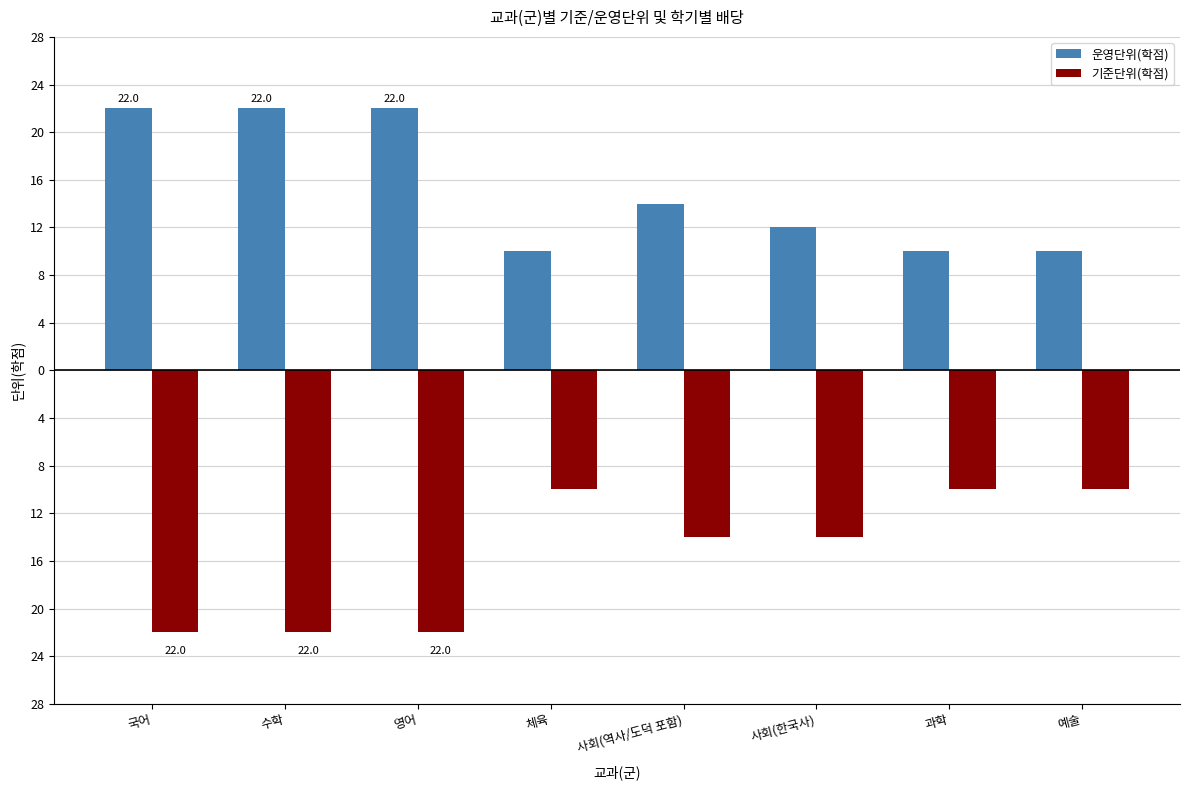

How many 운영단위(학점) values are between 10 and 22?

8